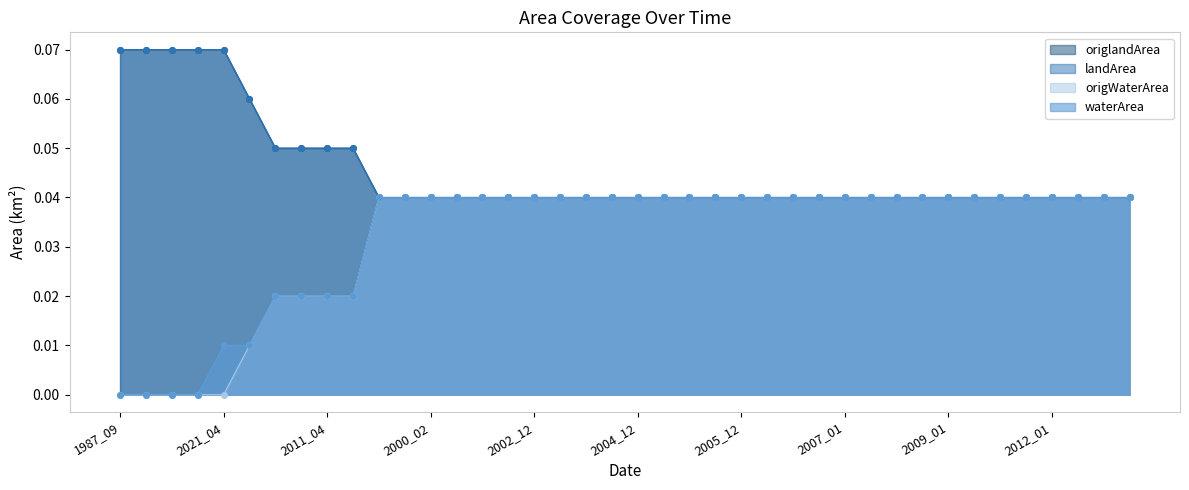

Is the value of origWaterArea at 2014_01 greater than the value of landArea at 2005_11?

No